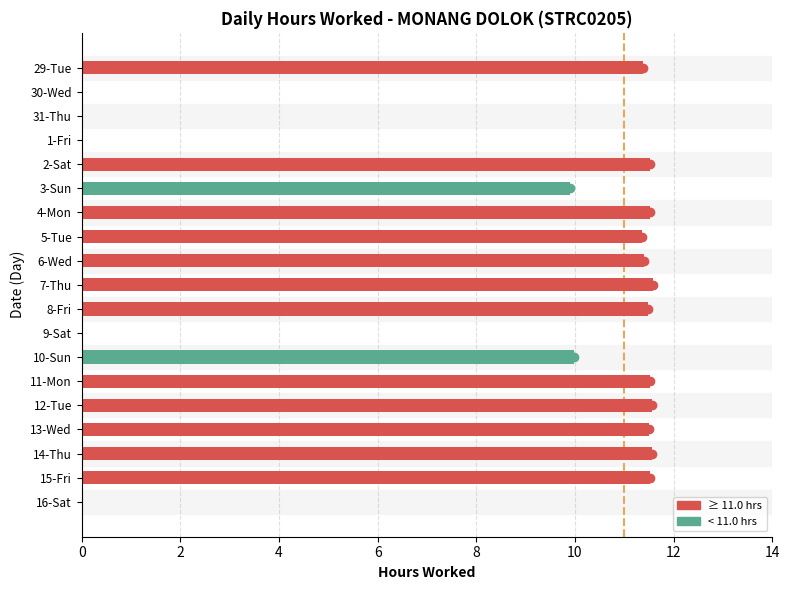

Reading left to right, transcribe all the data shown in this chart.

29-Tue=11.4	30-Wed=0.0	31-Thu=0.0	1-Fri=0.0	2-Sat=11.5	3-Sun=9.9	4-Mon=11.5	5-Tue=11.3	6-Wed=11.4	7-Thu=11.6	8-Fri=11.5	9-Sat=0.0	10-Sun=10.0	11-Mon=11.5	12-Tue=11.6	13-Wed=11.5	14-Thu=11.6	15-Fri=11.5	16-Sat=0.0